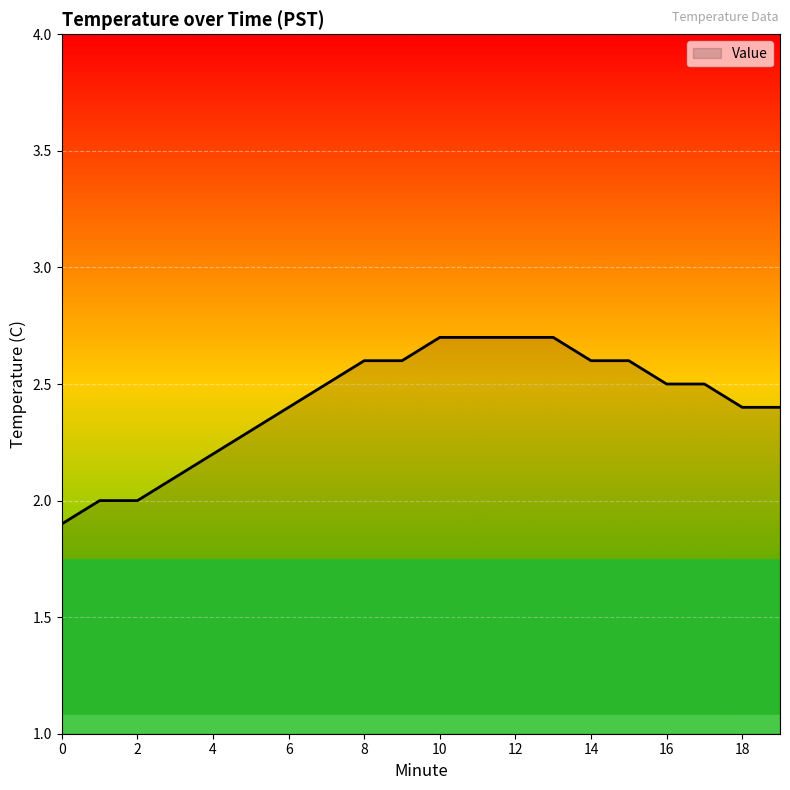

What is the maximum value shown in the chart?

2.7